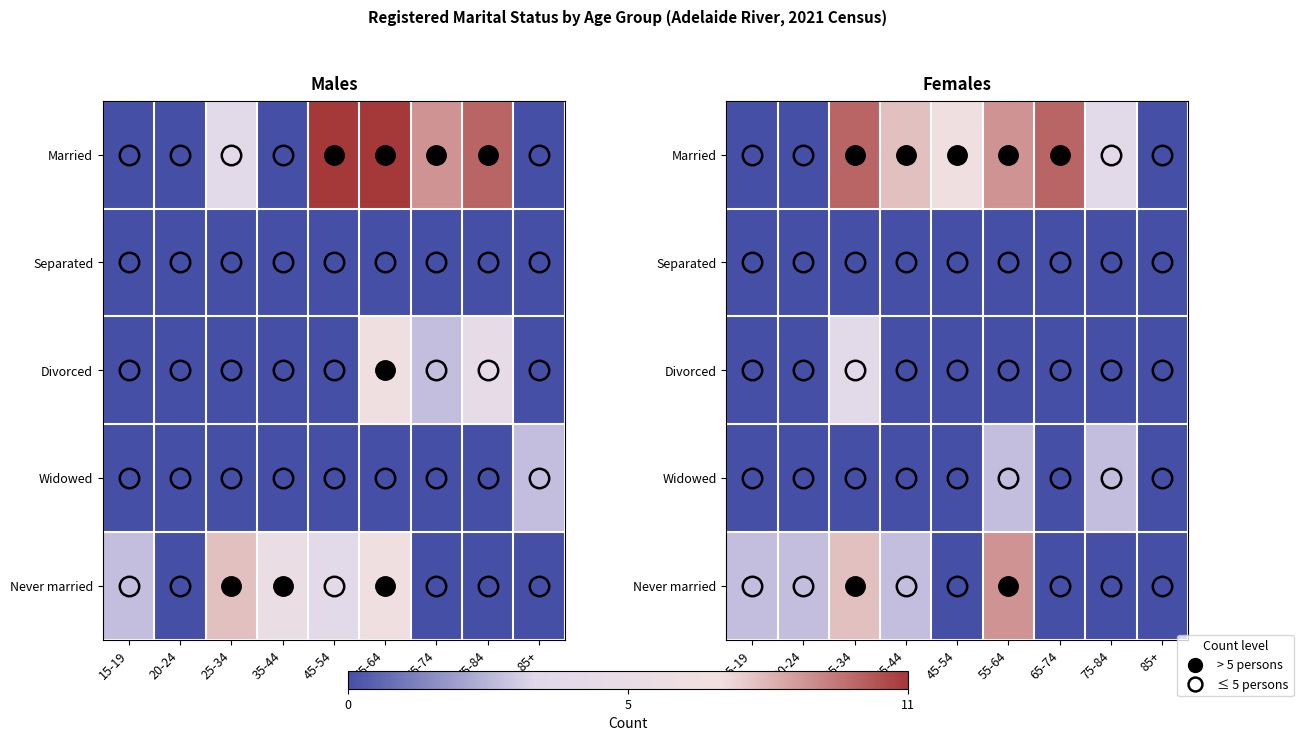

The Married series shows 4 at 75-84. True or false?

True